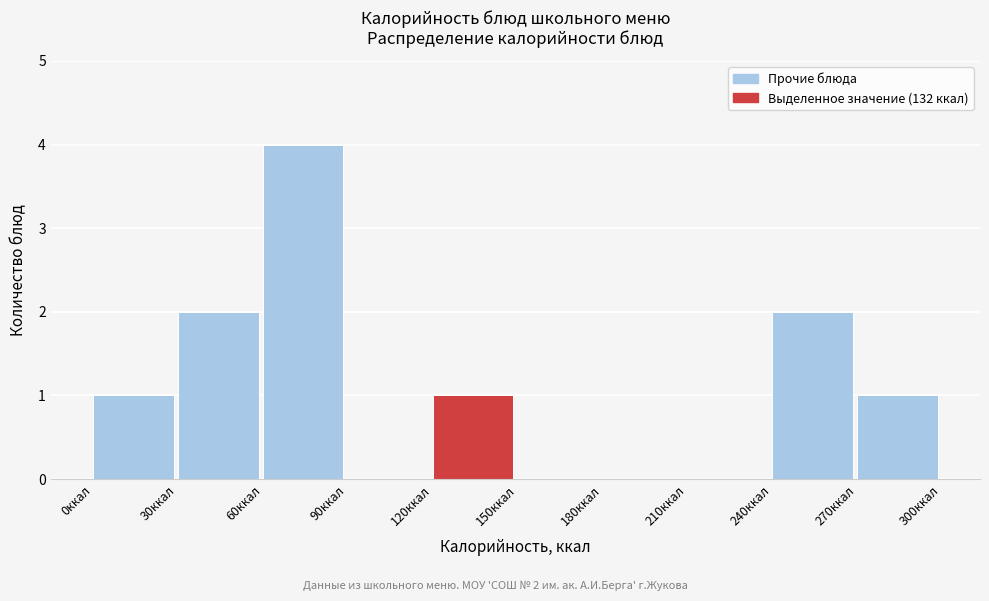

Over which range of the x-axis is the bar tallest?

60 to 90